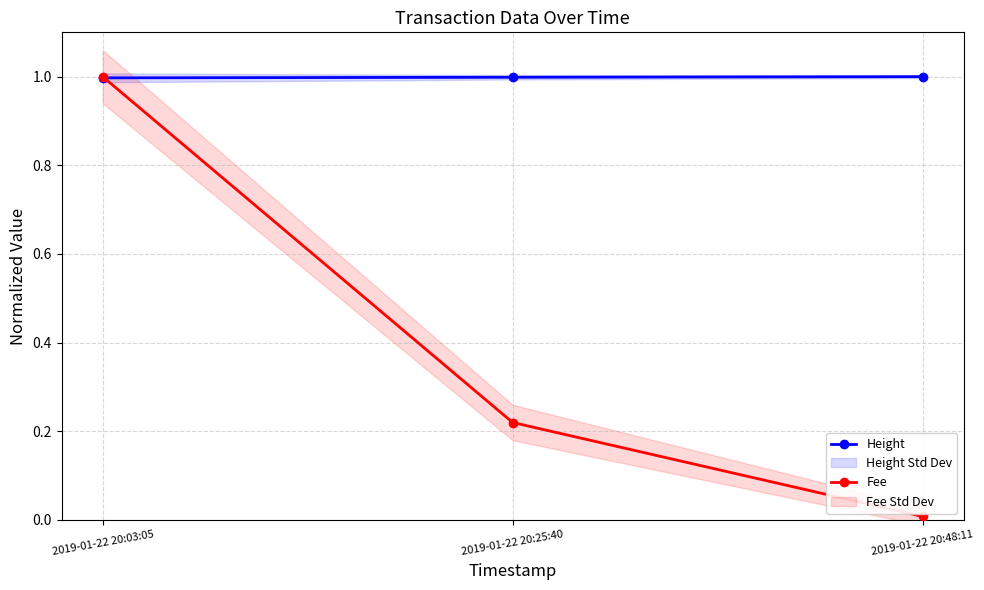

Reading right to left, extract all data points from this chart.

Height: 2019-01-22 20:48:11=1.0	2019-01-22 20:25:40=1.0	2019-01-22 20:03:05=1.0
Fee: 2019-01-22 20:48:11=0.0	2019-01-22 20:25:40=0.2	2019-01-22 20:03:05=1.0